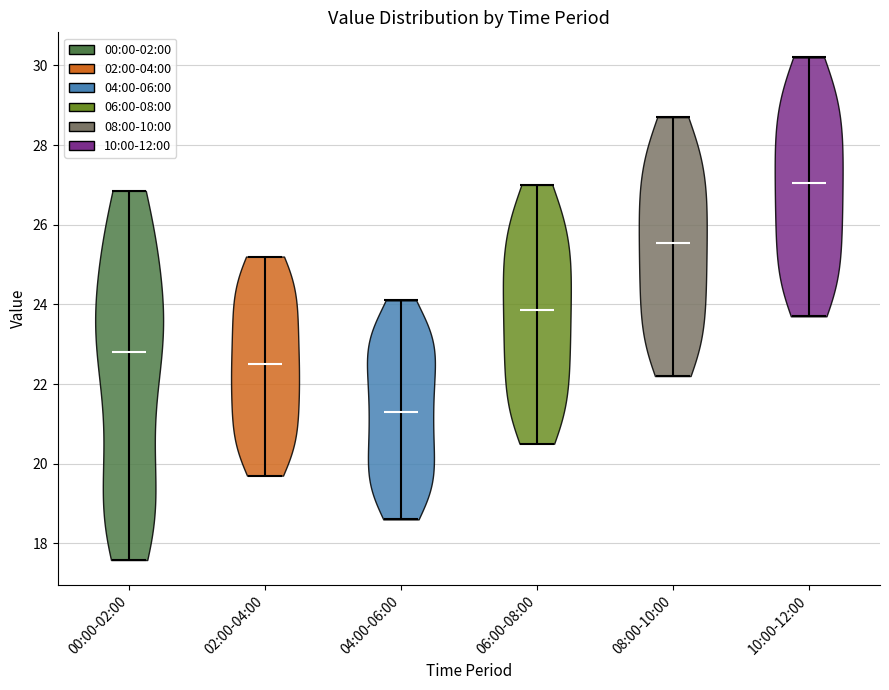

Which violin has the highest median line?

10:00-12:00